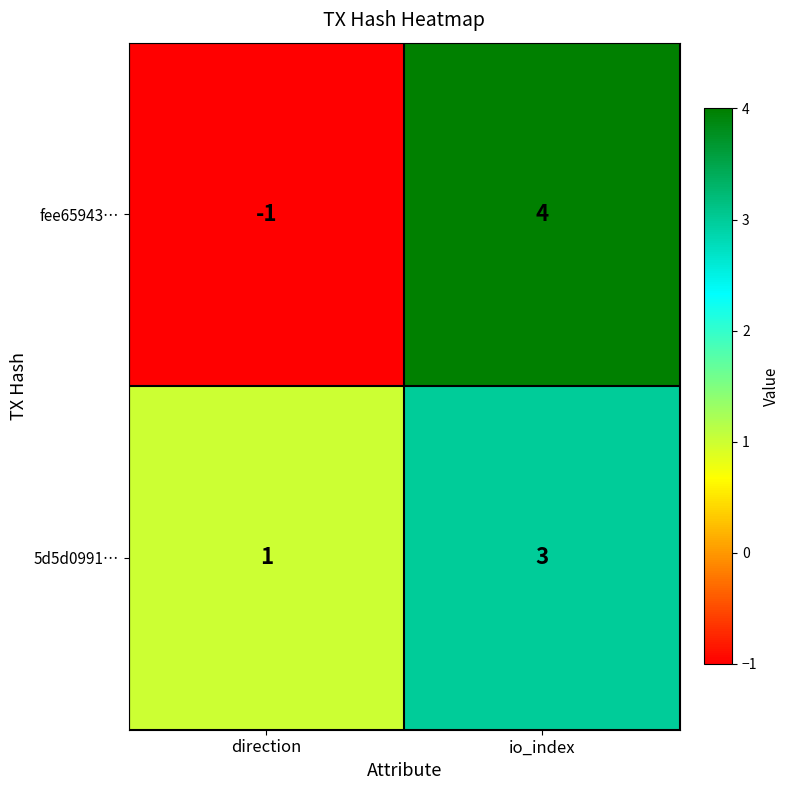

Which series has the largest total across all categories?

5d5d0991…